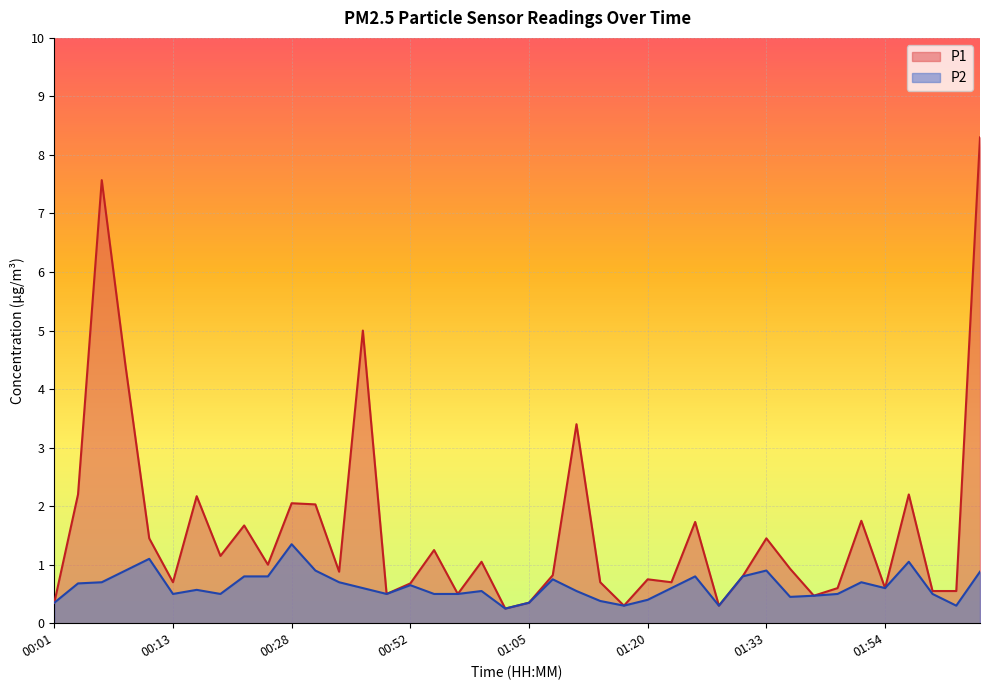

What are all the series names shown in the legend?

P1, P2